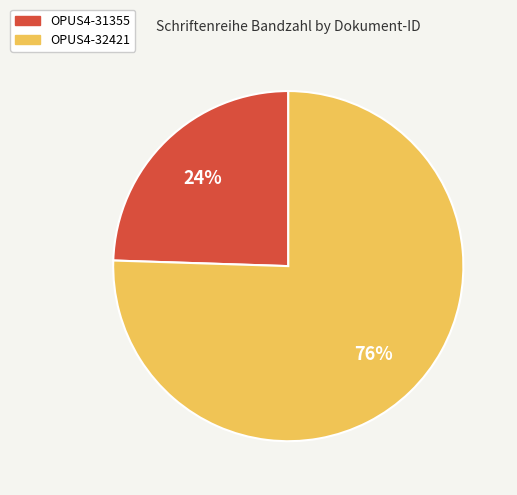

Count the number of slices in the pie.

2